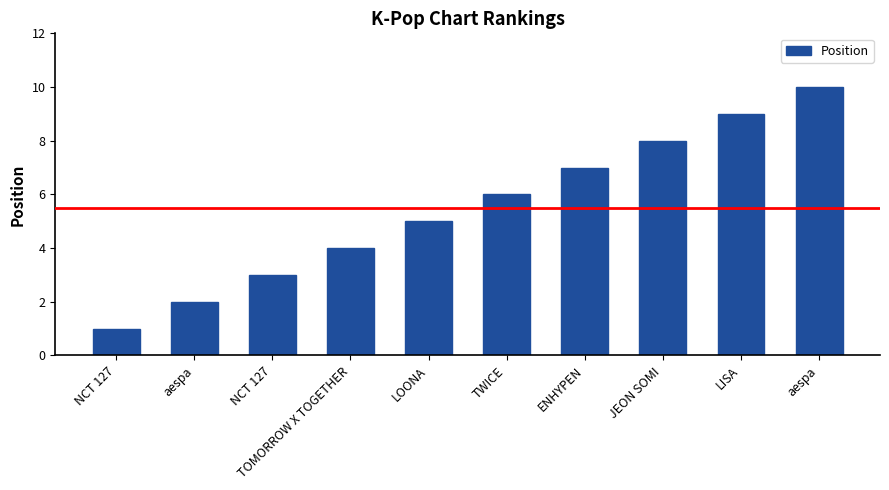

What is the minimum value shown in the chart?

1